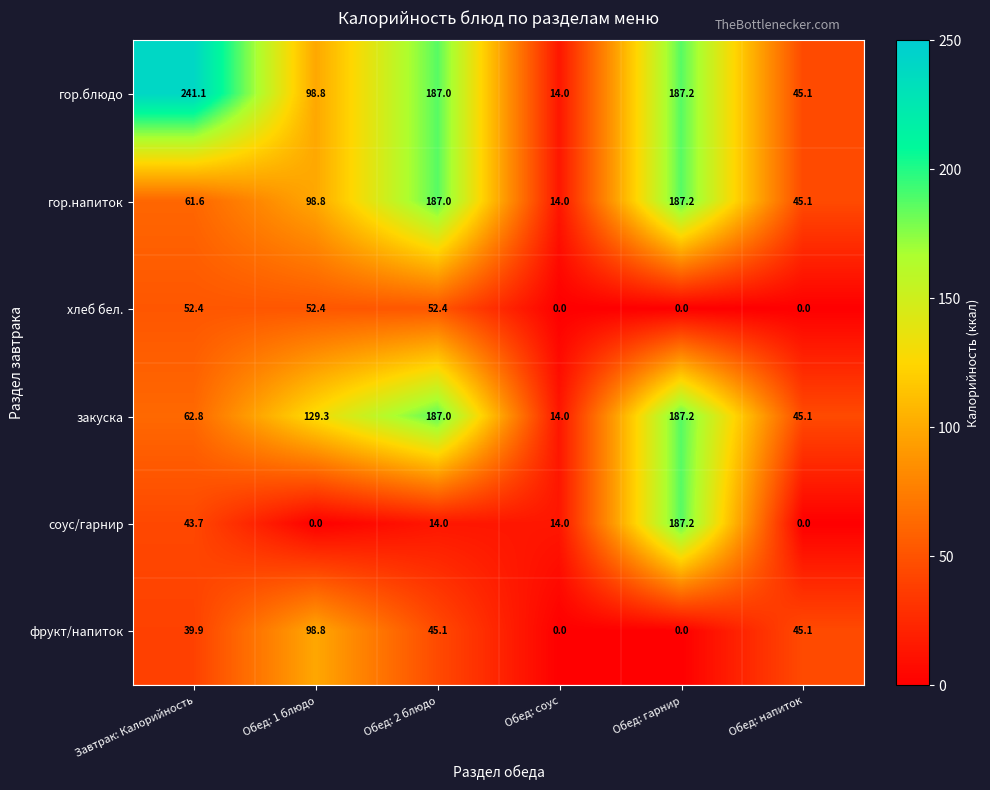

How many values in the хлеб бел. series are below 52?

3